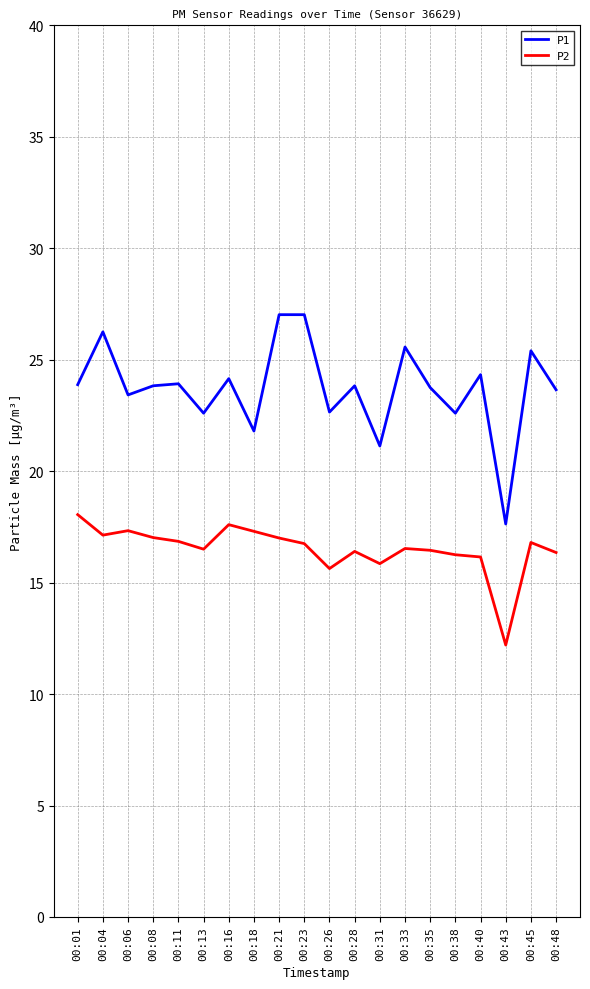

True or false: P1 and P2 intersect in this chart.

False